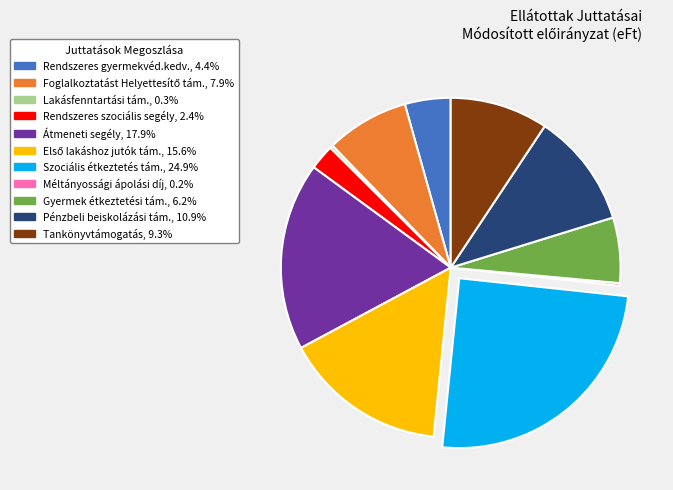

Do Lakásfenntartási tám. and Átmeneti segély together represent more than half of the pie?

No